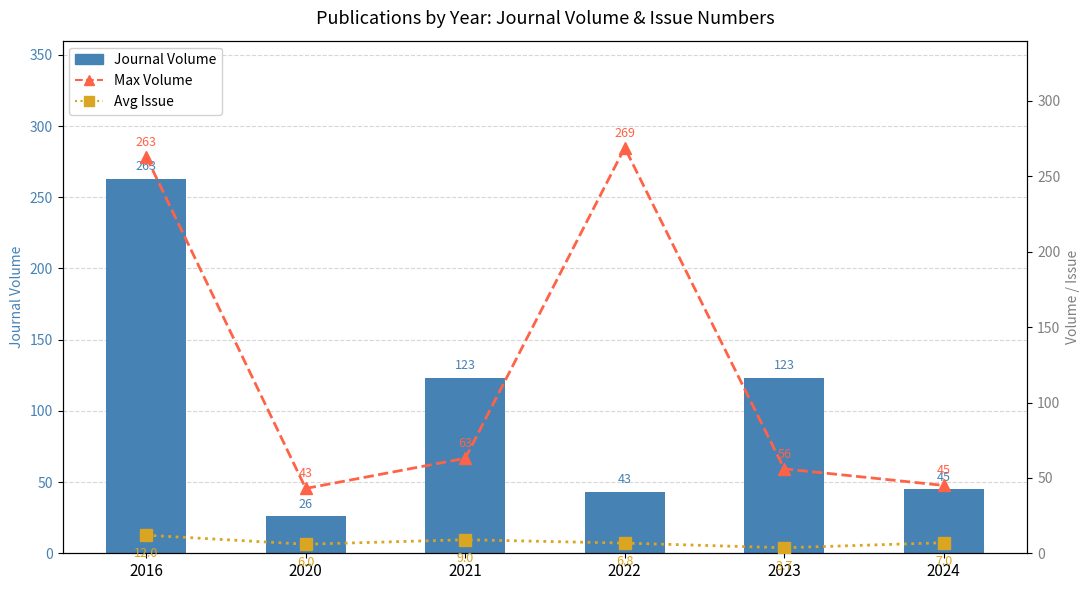

Is the value of Avg Issue at 2021 greater than the value of Journal Volume at 2022?

No